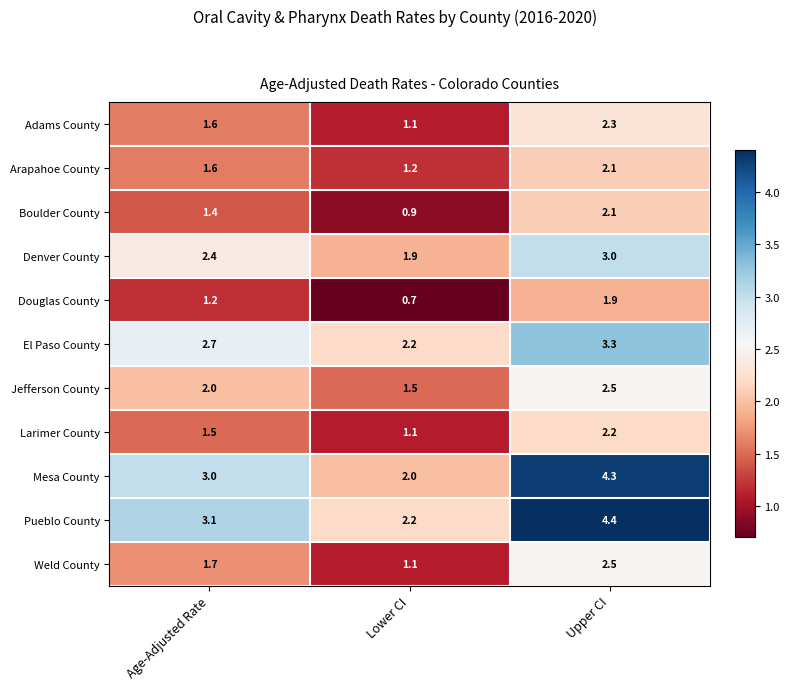

At which label is Pueblo County closest to 3?

Age-Adjusted Rate